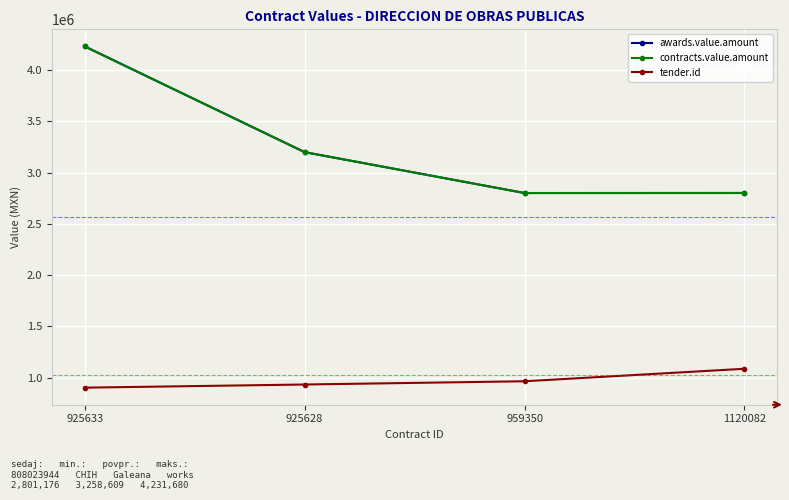

What is the average value of the awards.value.amount series?

3258608.7